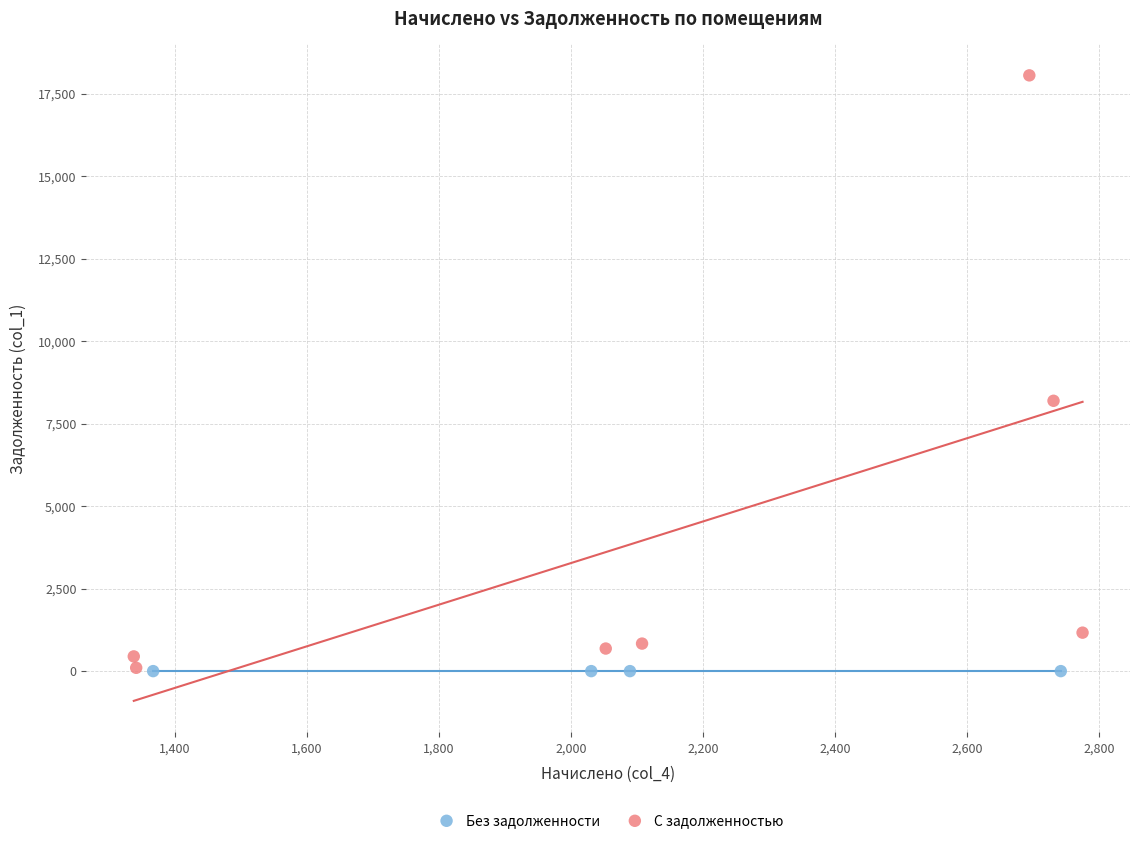

Which series contains the highest Y value?

С задолженностью